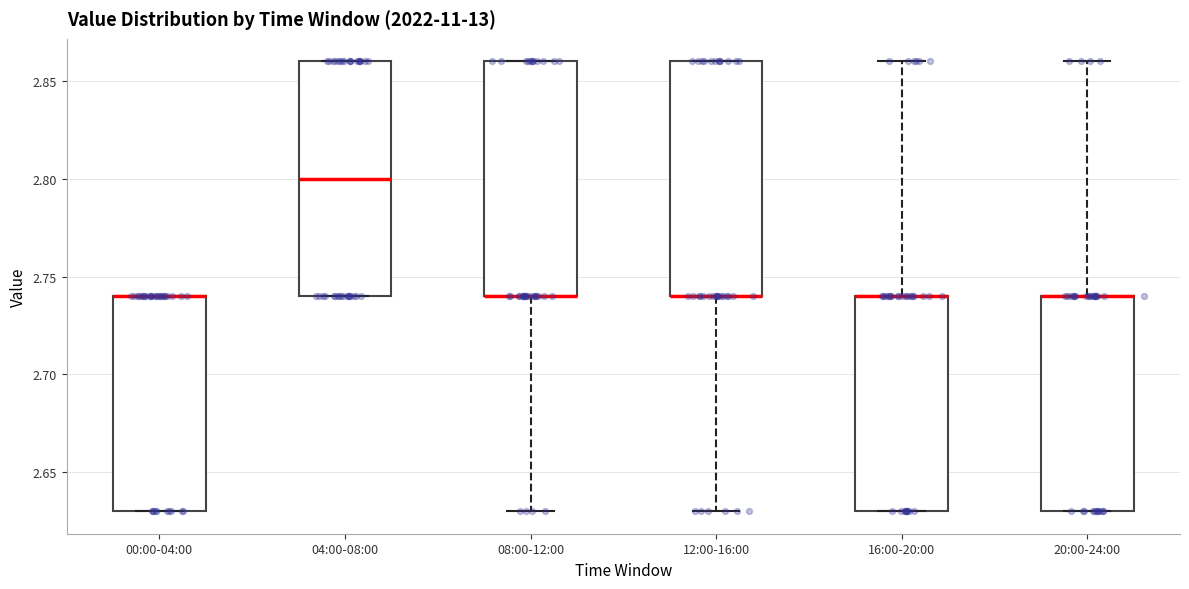

Reading left to right, transcribe this box plot: for each box, give where its median line is, the range the box spans, and where its two whiskers end, as read against the y-axis. The values are not printed on the chart, so give them approximately, as read against the axis.

00:00-04:00: median 2.74 (drawn on the box's upper edge), box 2.63 to 2.74, whiskers 2.63 to 2.74
04:00-08:00: median 2.80, box 2.74 to 2.86, whiskers 2.74 to 2.86
08:00-12:00: median 2.74 (drawn on the box's lower edge), box 2.74 to 2.86, whiskers 2.63 to 2.86
12:00-16:00: median 2.74 (drawn on the box's lower edge), box 2.74 to 2.86, whiskers 2.63 to 2.86
16:00-20:00: median 2.74 (drawn on the box's upper edge), box 2.63 to 2.74, whiskers 2.63 to 2.86
20:00-24:00: median 2.74 (drawn on the box's upper edge), box 2.63 to 2.74, whiskers 2.63 to 2.86